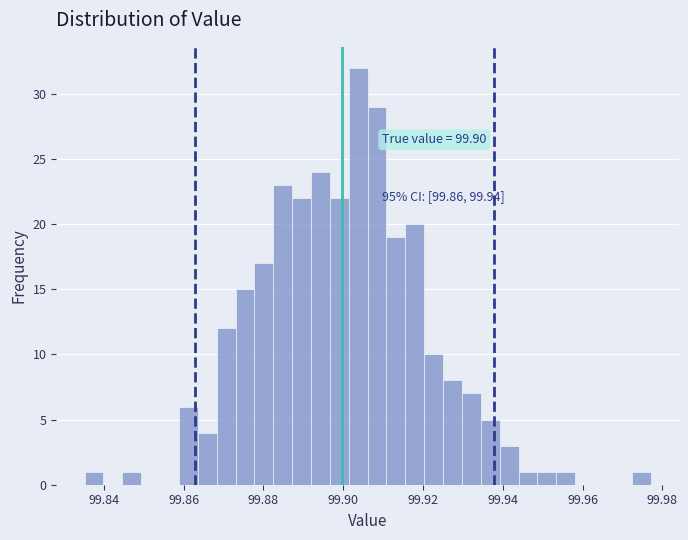

Read against the x-axis, roughly where is the centre of the tallest bar?

99.904